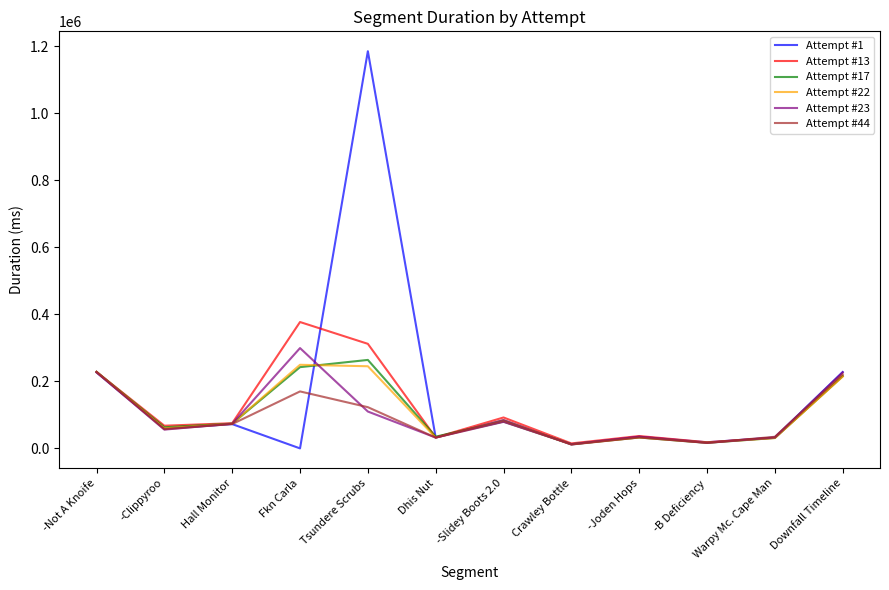

Between -Not A Knoife and Hall Monitor, which series saw the biggest shift?

Attempt #44